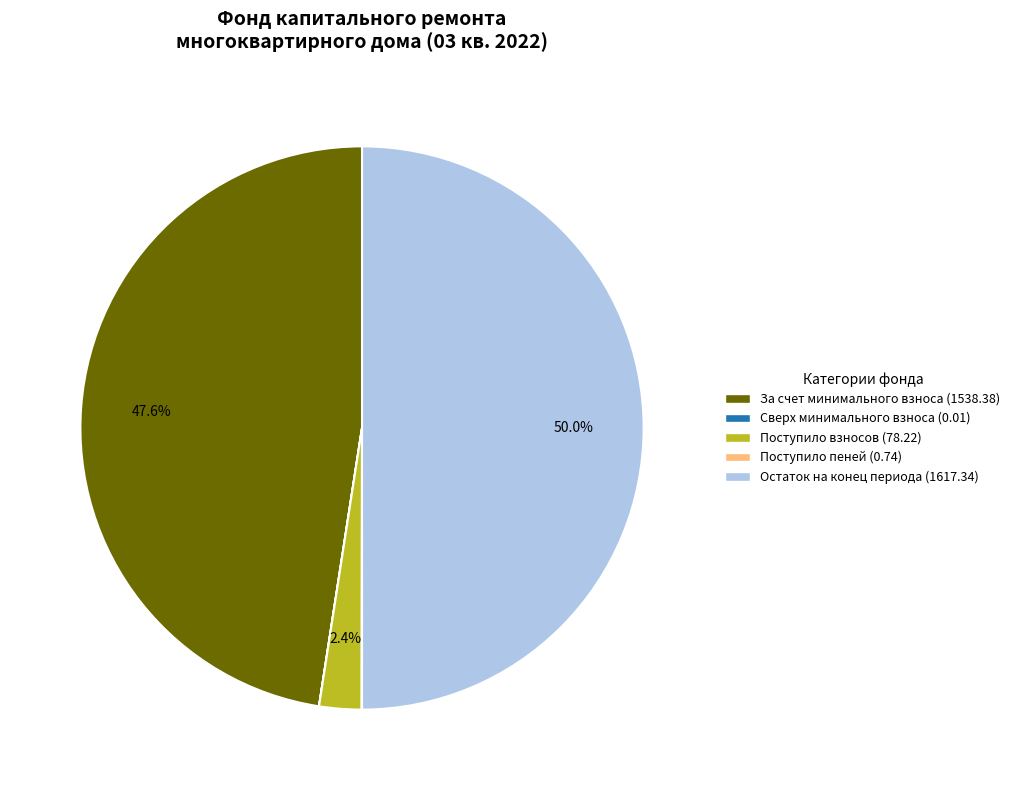

Between Остаток на конец периода (1617.34) and Поступило взносов (78.22), which is larger?

Остаток на конец периода (1617.34)